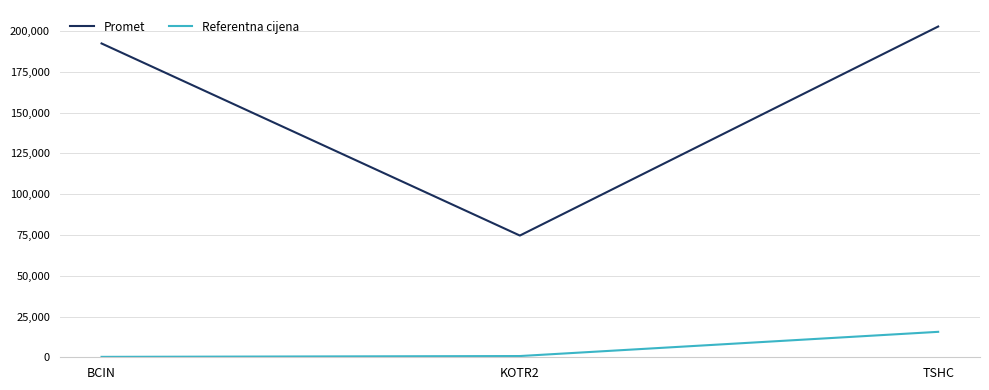

The value of Referentna cijena at KOTR2 is 753.9. True or false?

True